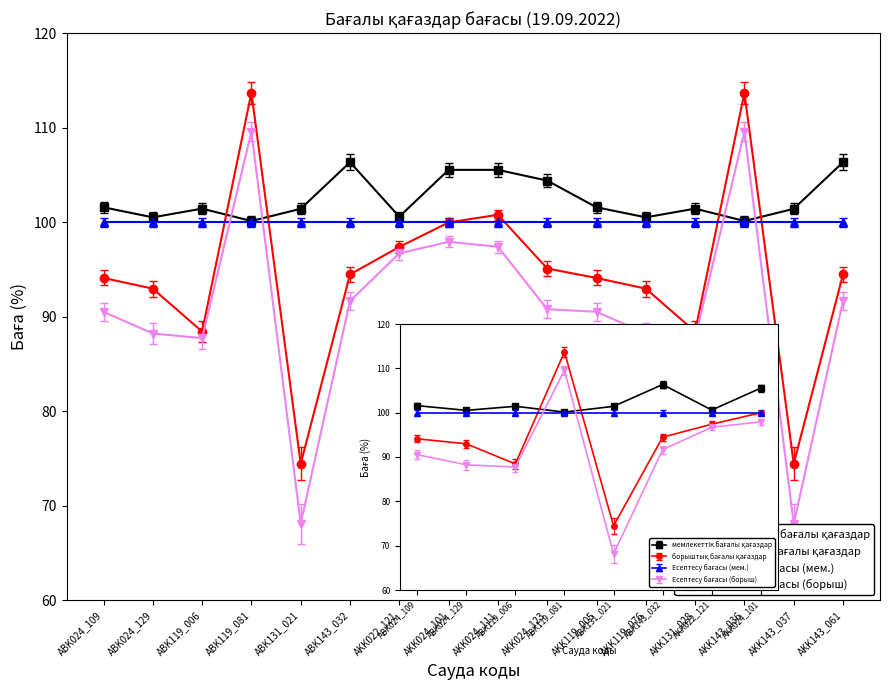

At which category is the sum across all series the highest?

ABK119_081